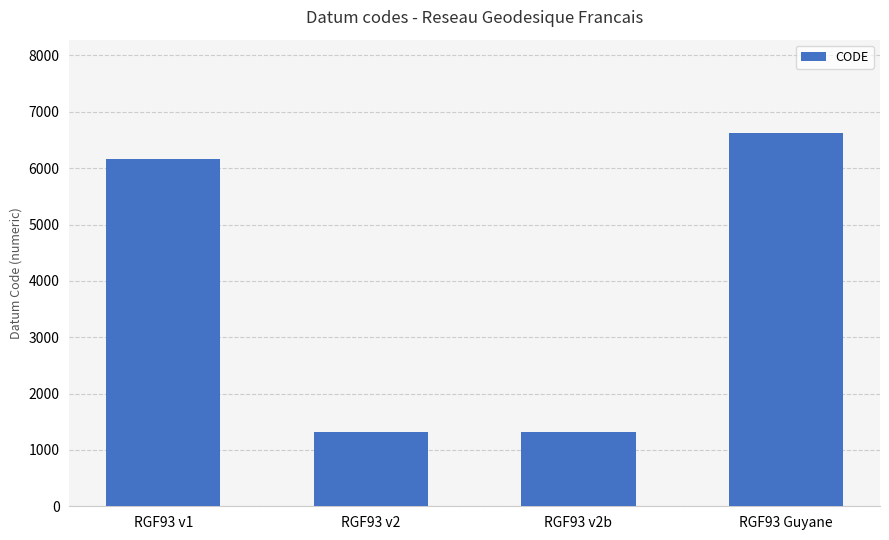

How many bars are there in total?

4